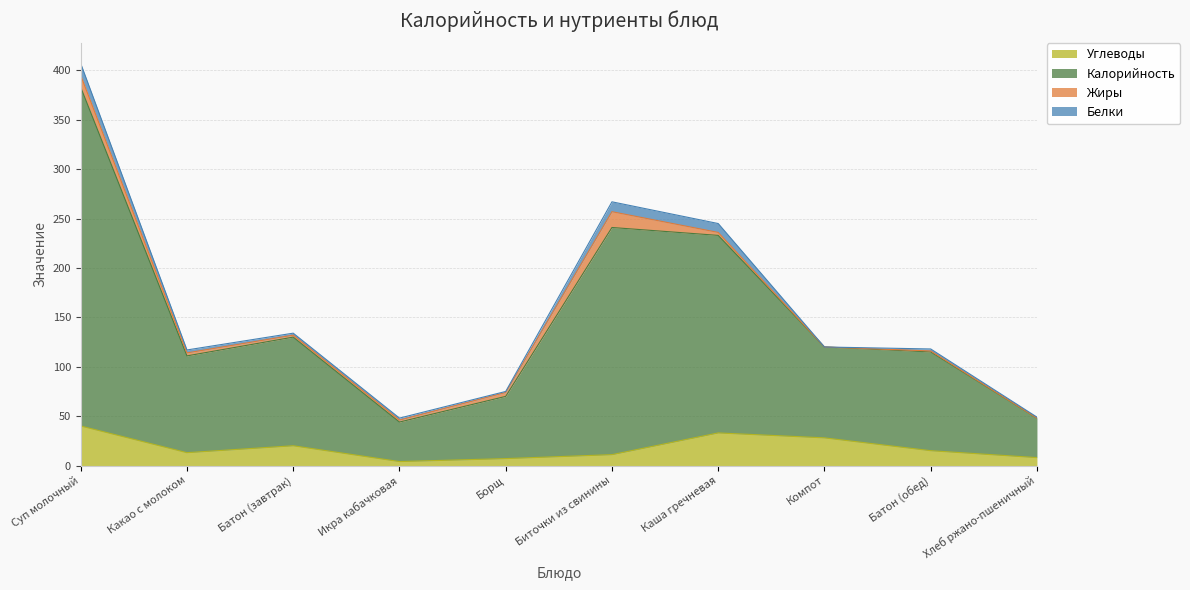

What is the total value across all series at Компот?

120